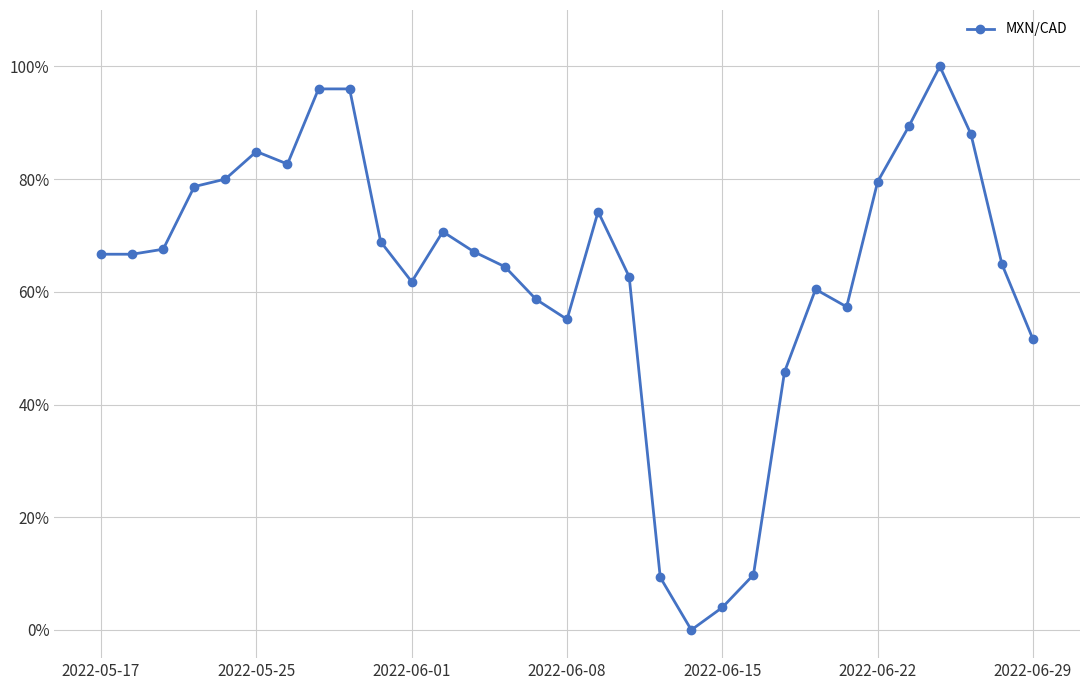

How many data points are above 66?

17